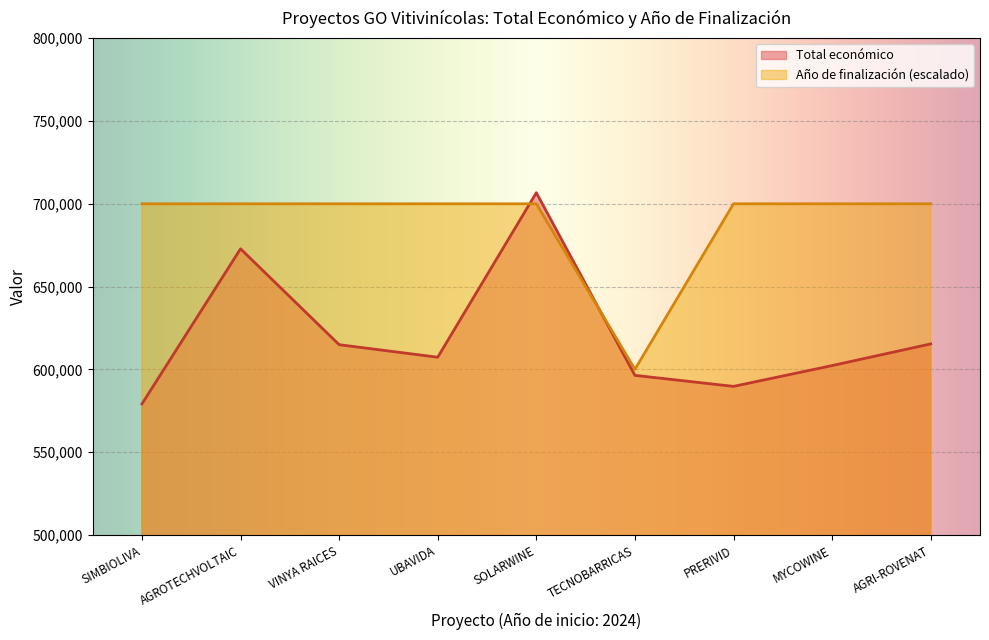

List the series in order of their overall mean, lowest first.

Total económico, Año de finalización (escalado)